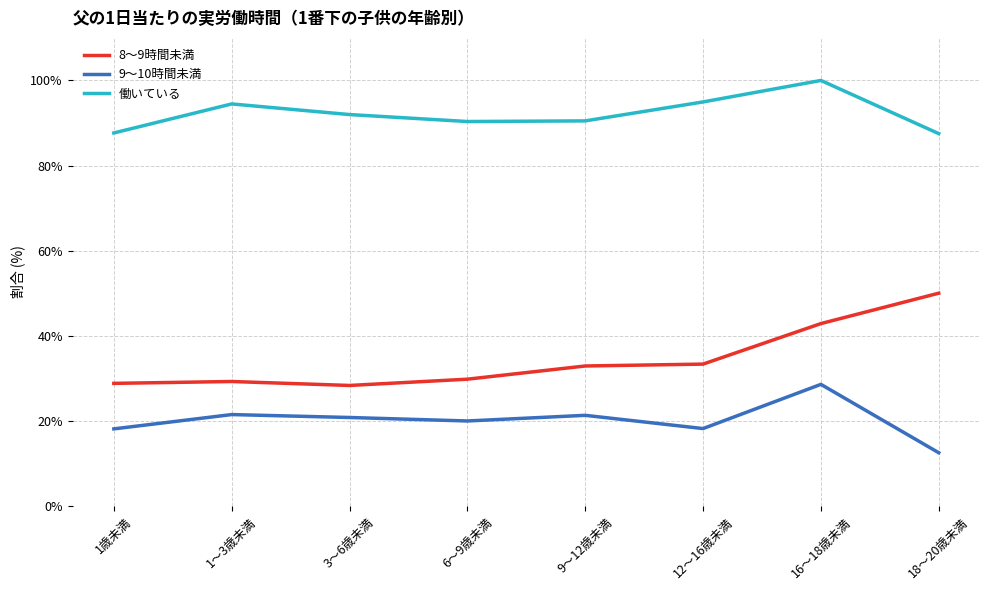

What is the difference between the maximum and second lowest values in the 8～9時間未満 series?

21.2